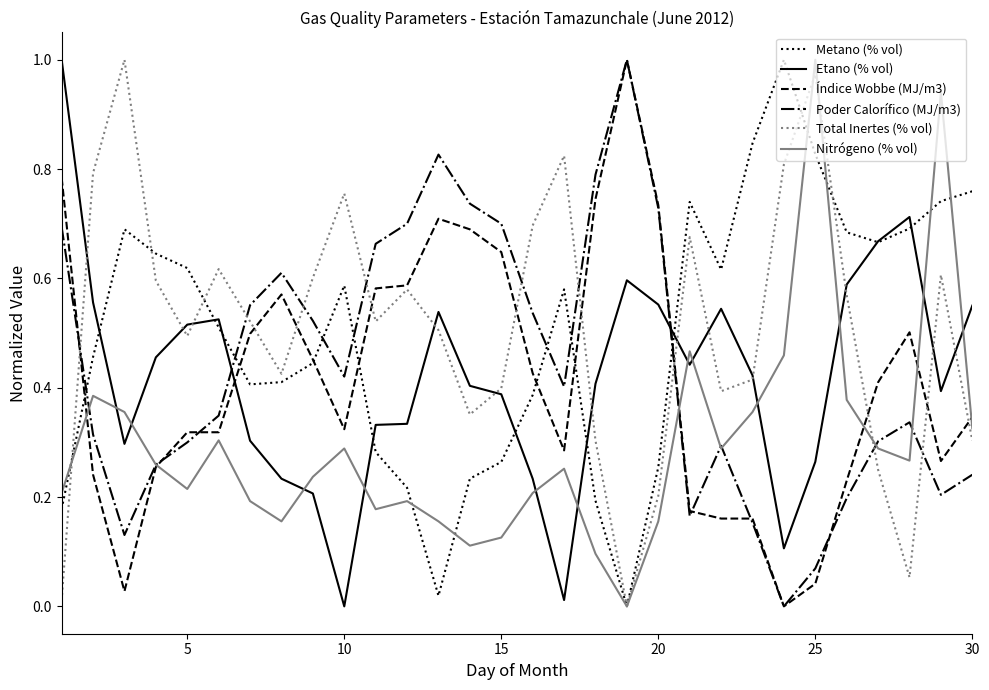

Which series has the largest total across all categories?

Total Inertes (% vol)